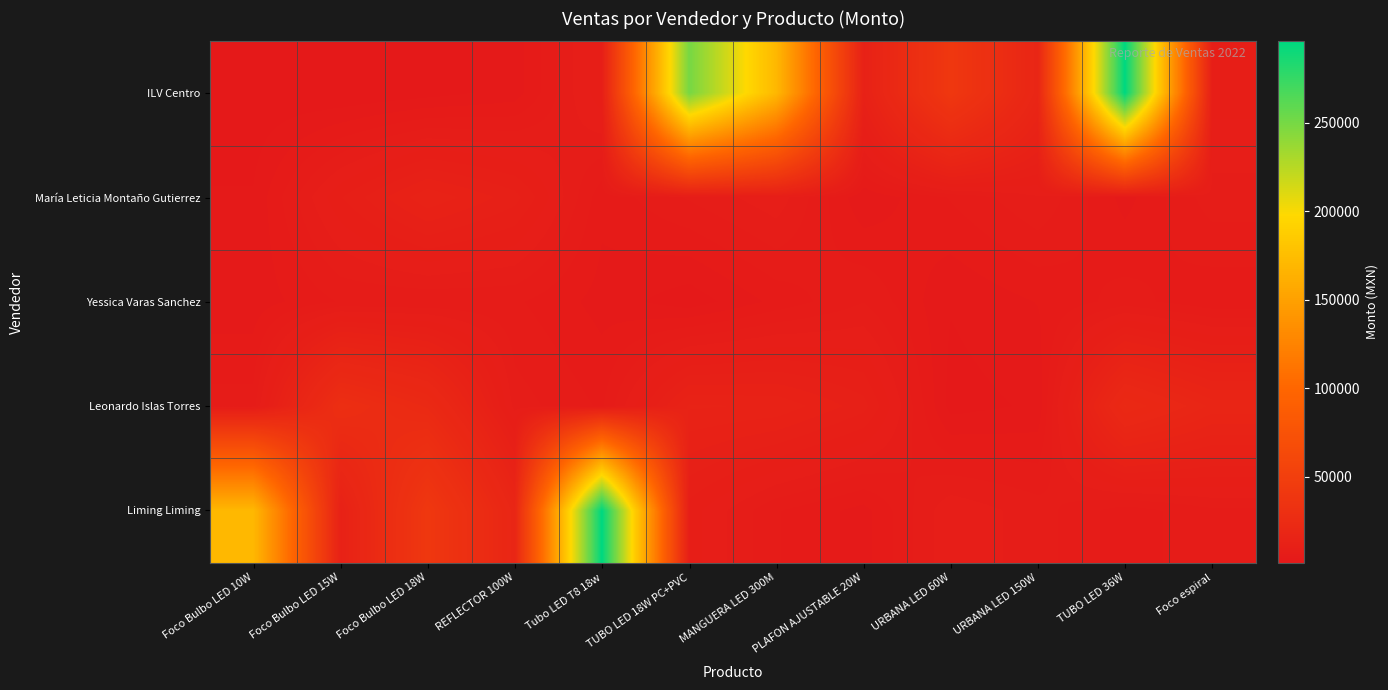

What is the smallest value displayed?

1550